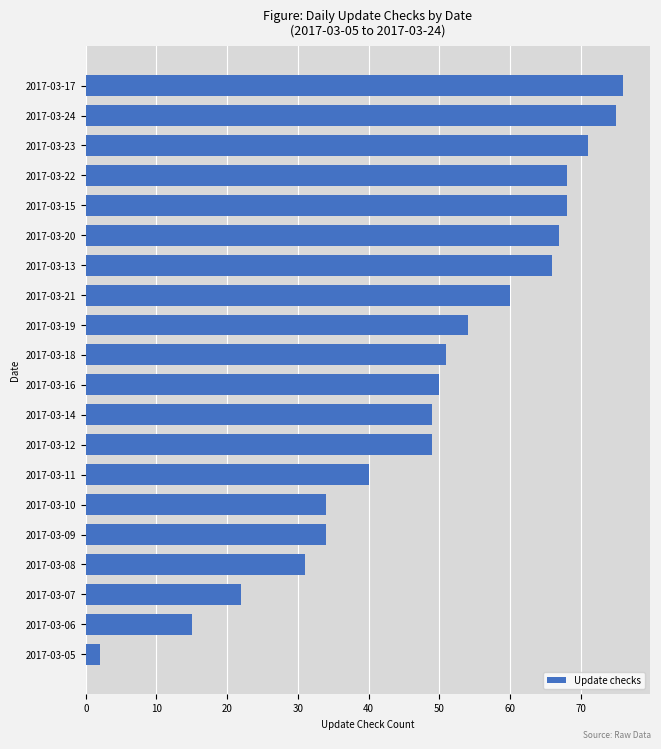

Which label corresponds to the smallest value in the chart?

2017-03-05